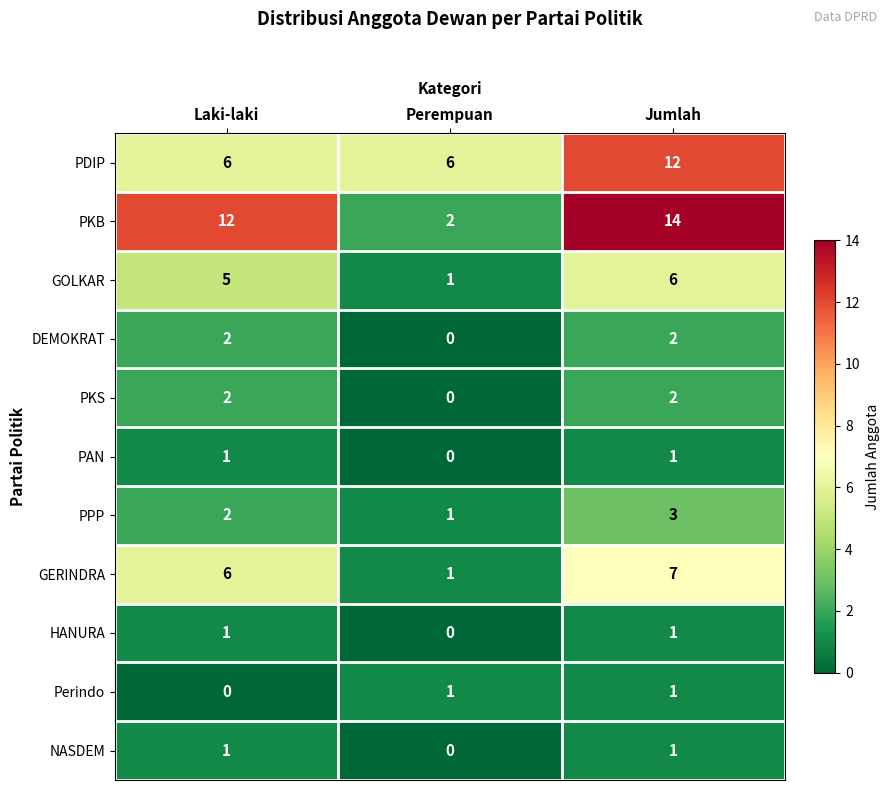

The PDIP series shows 2 at Laki-laki. True or false?

False